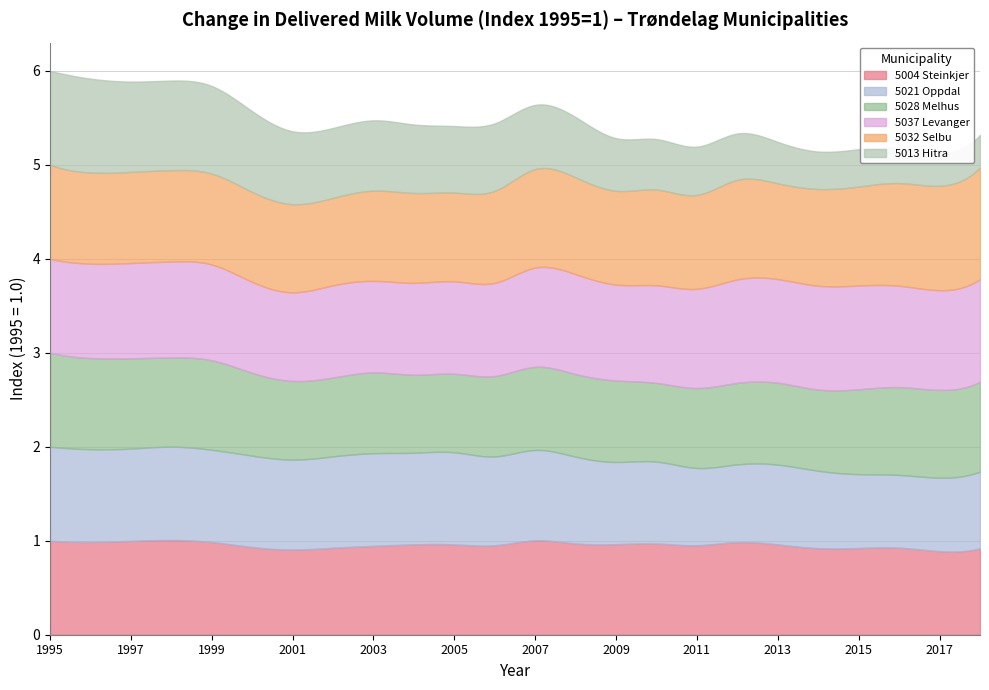

The value of 5013 Hitra at 2011 is 0.2. True or false?

False